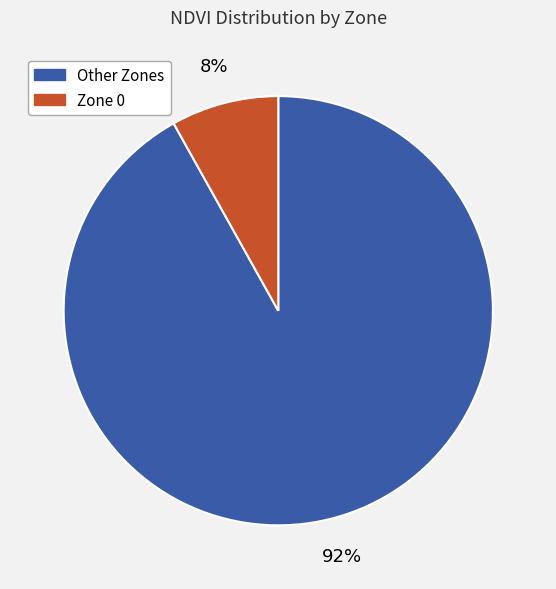

Does any single category account for the majority?

Yes